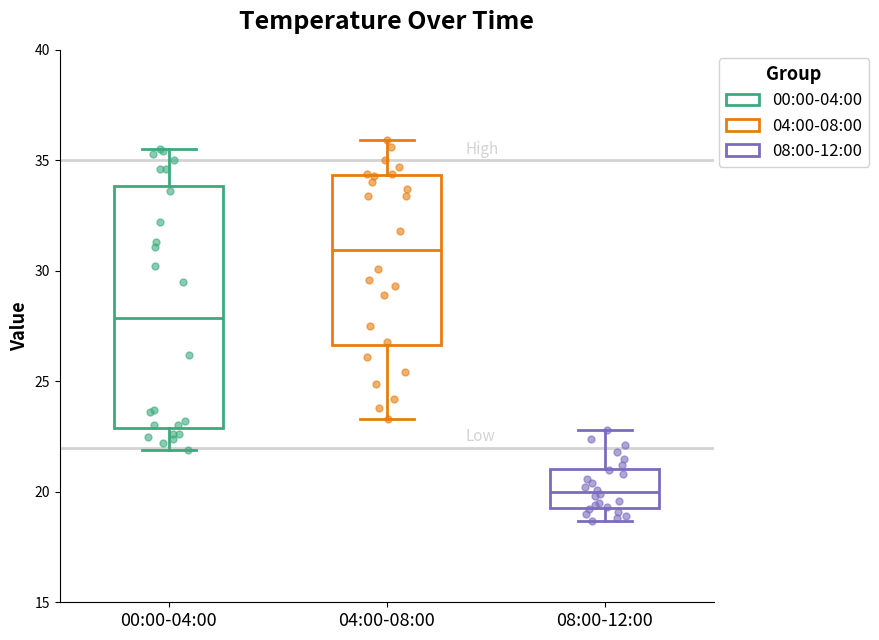

Where does the upper whisker of the box for 04:00-08:00 end on the y-axis? The values are not printed on the chart, so give them approximately, as read against the axis.

36.0